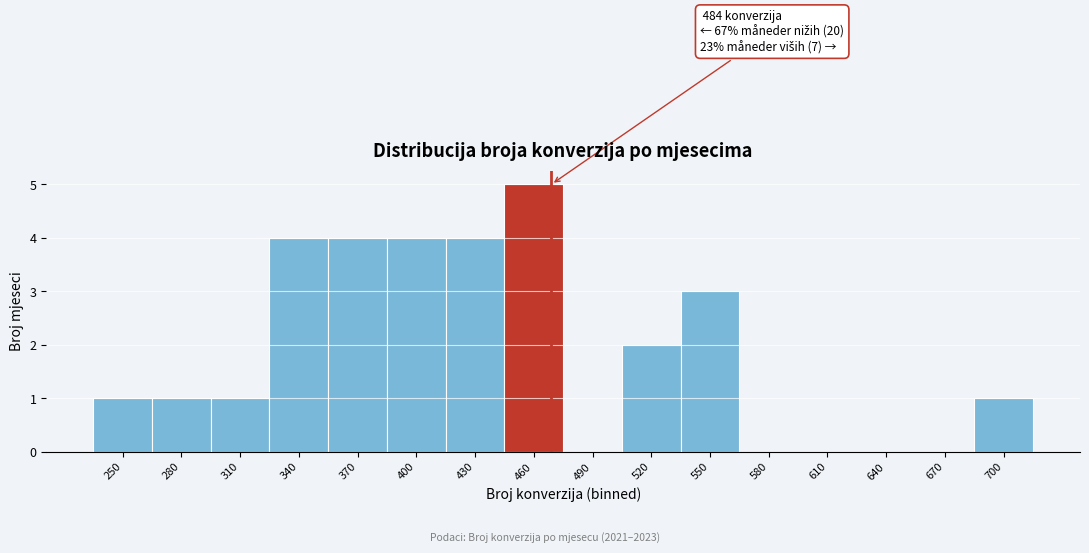

Reading left to right, extract all data points from this chart.

250=1	280=1	310=1	340=4	370=4	400=4	430=4	460=5	490=0	520=2	550=3	580=0	610=0	640=0	670=0	700=1